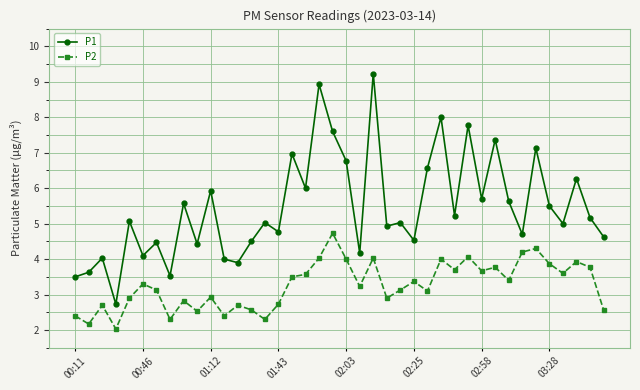

Which series has the largest total across all categories?

P1